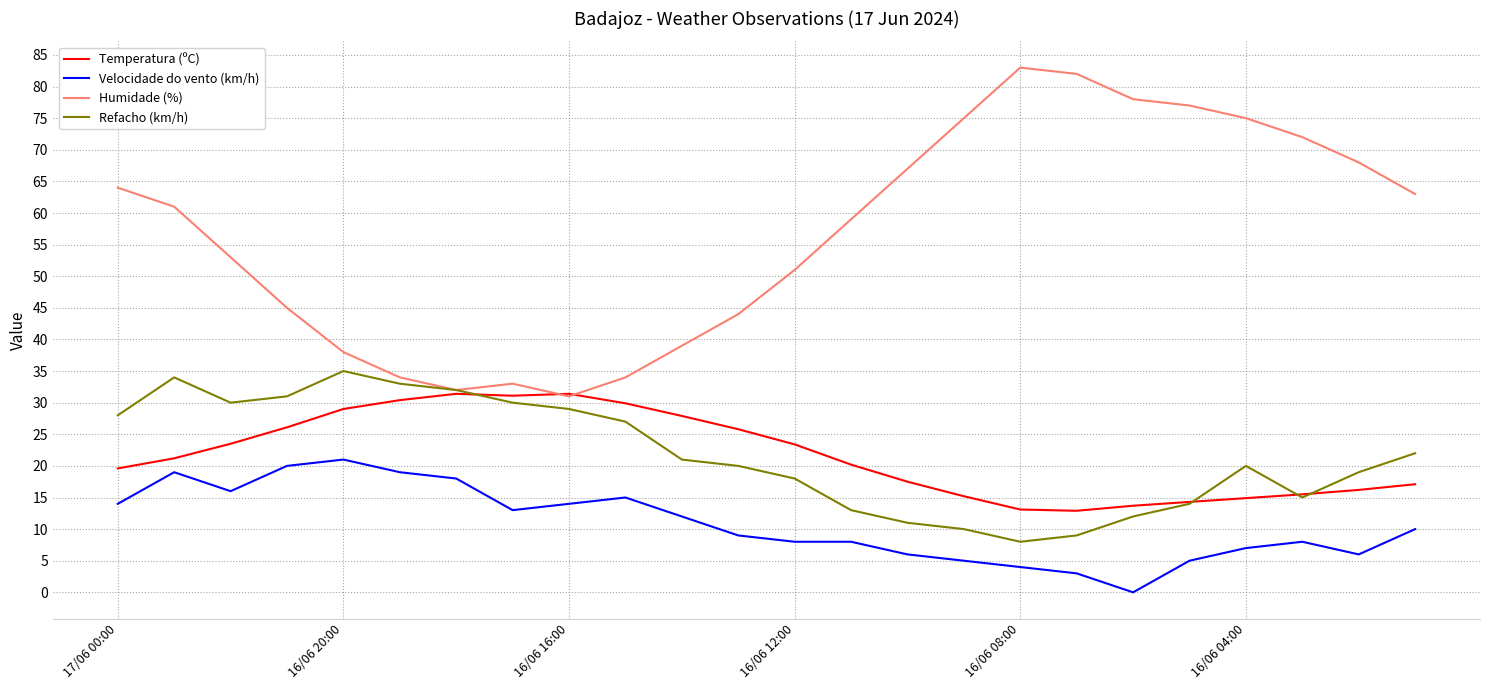

Which series has the largest range (max minus min)?

Humidade (%)